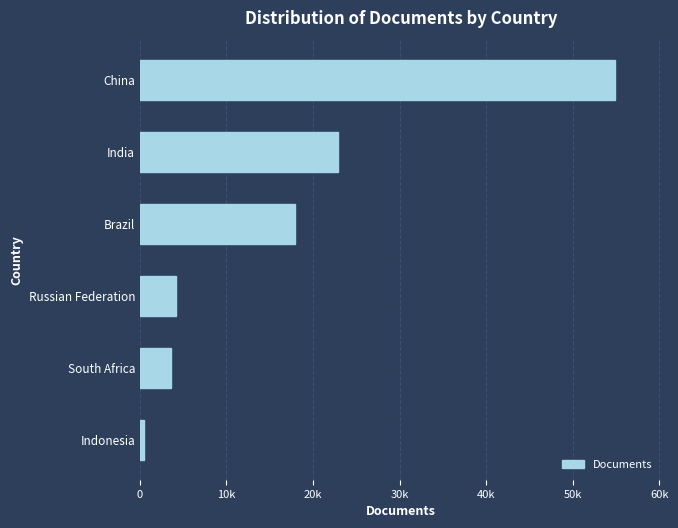

Which category has the highest value across all series?

China